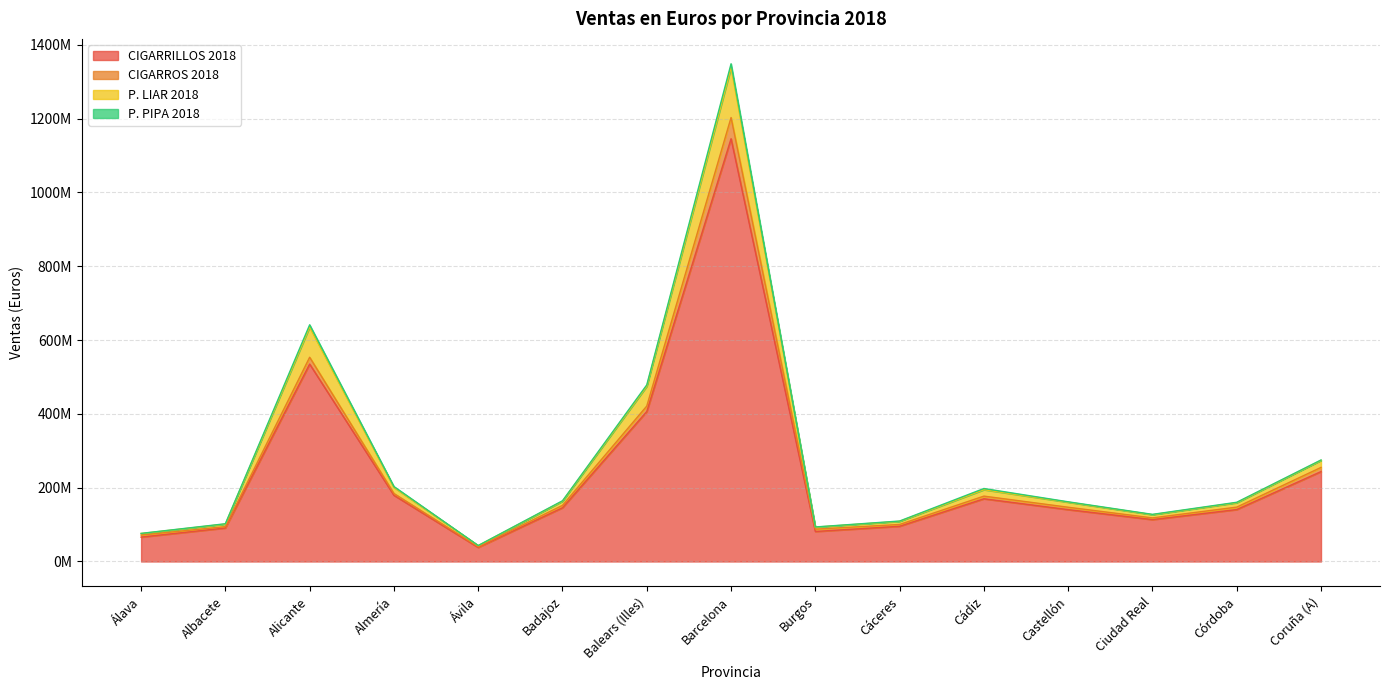

Does the chart have visible grid lines?

Yes